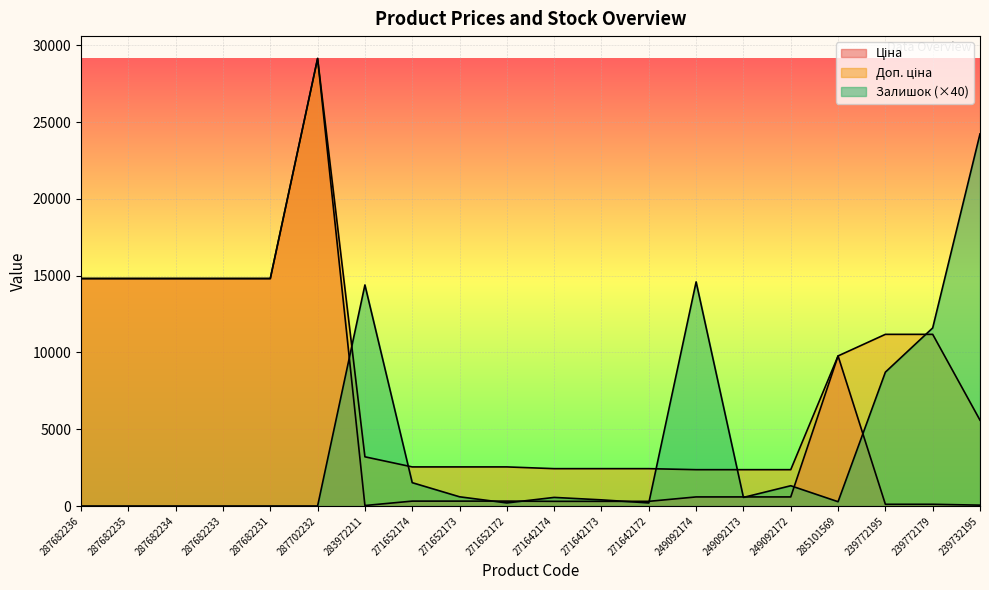

Rank the series at 287702232 from lowest to highest value.

Залишок, Ціна, Доп. ціна